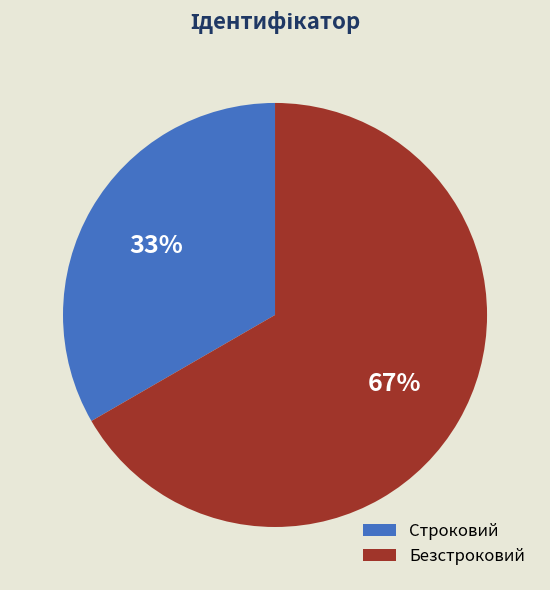

Count the number of slices in the pie.

2